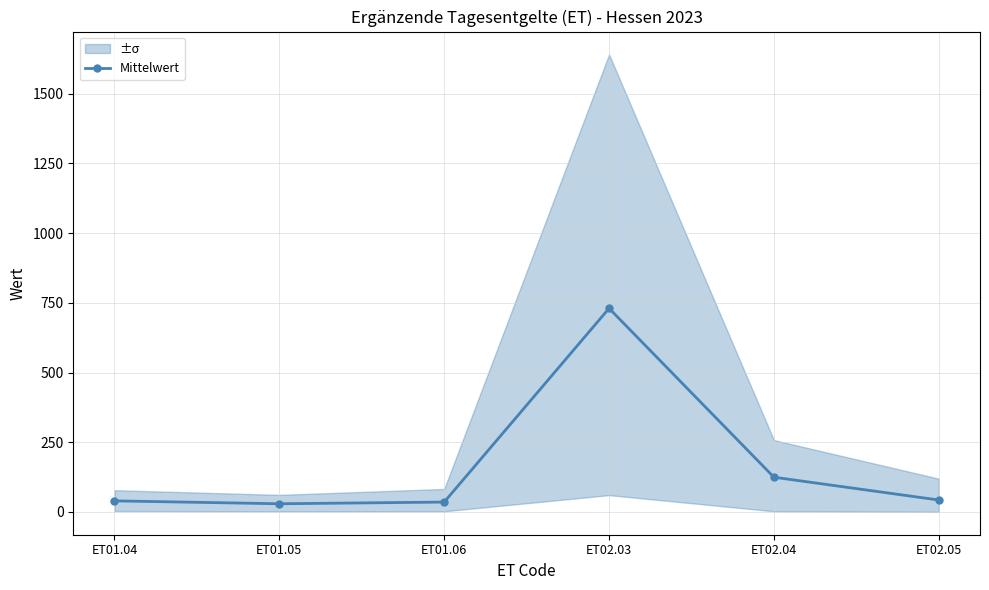

Reading left to right, list all the values displayed in this chart.

ET01.04=39.4	ET01.05=29.0	ET01.06=35.1	ET02.03=730.3	ET02.04=124.3	ET02.05=42.5